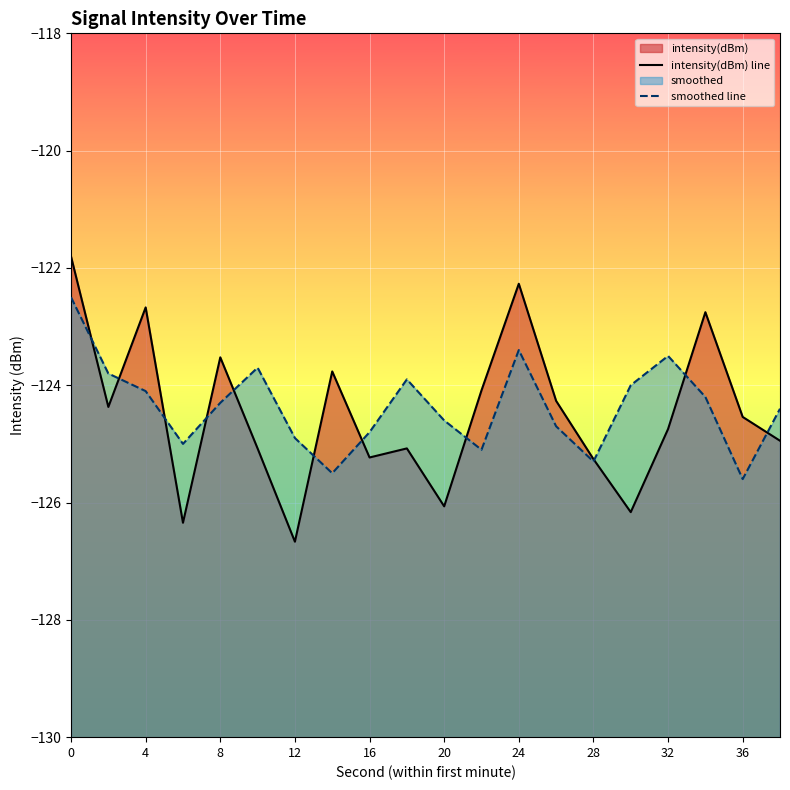

What is the greatest value displayed?

-121.8